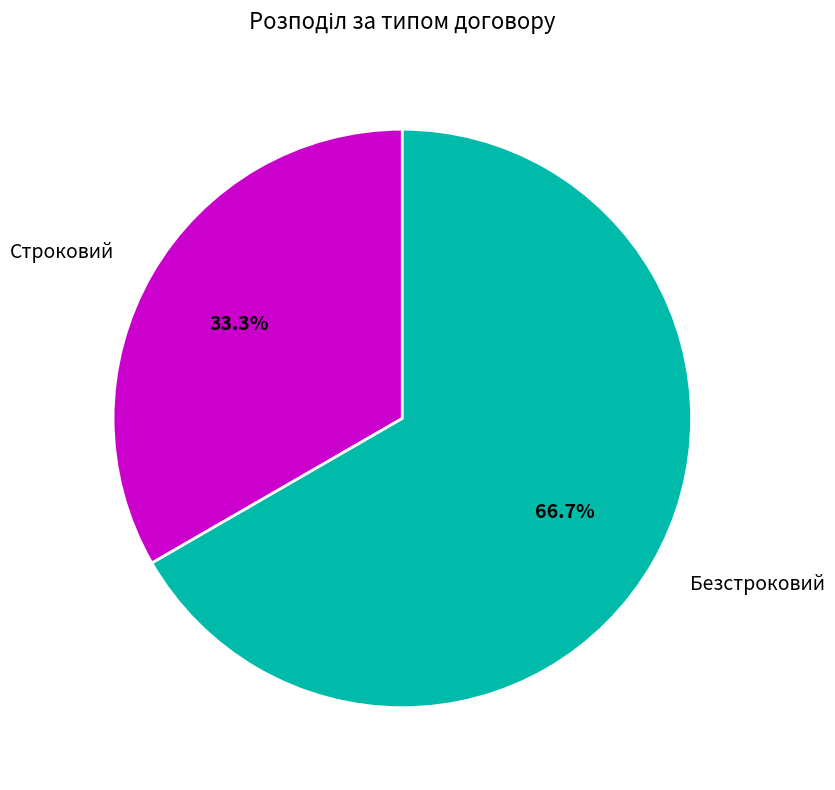

Which slice is the smallest?

Строковий